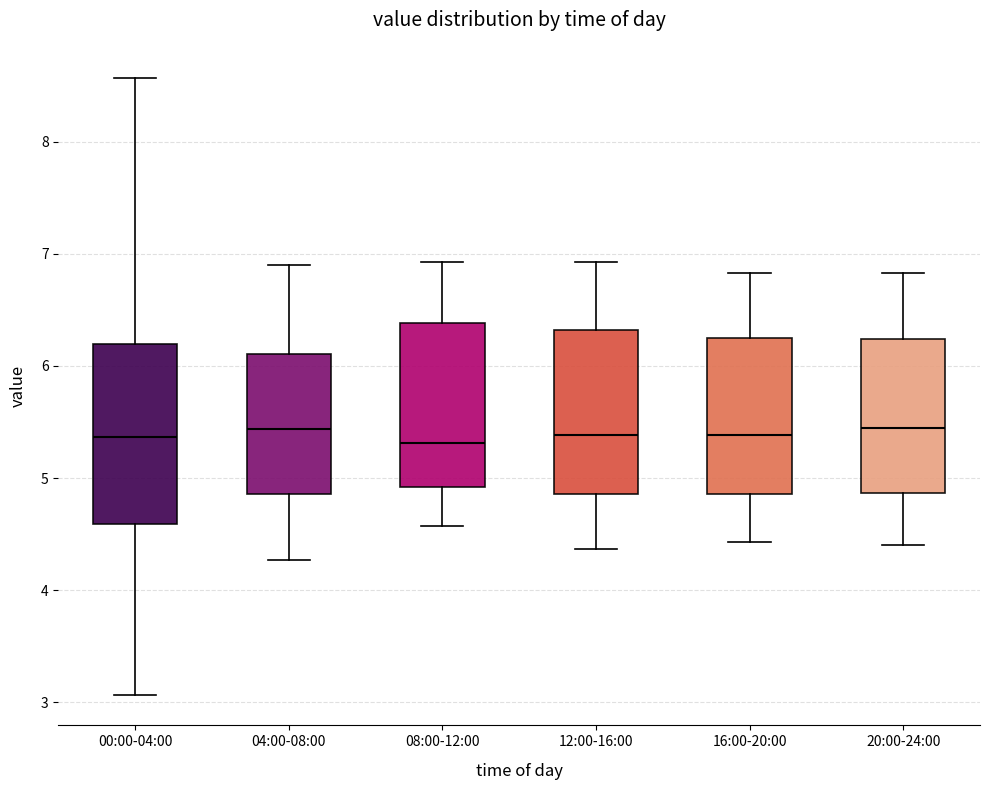

Which box is the tallest, from its lower edge to its upper edge?

00:00-04:00